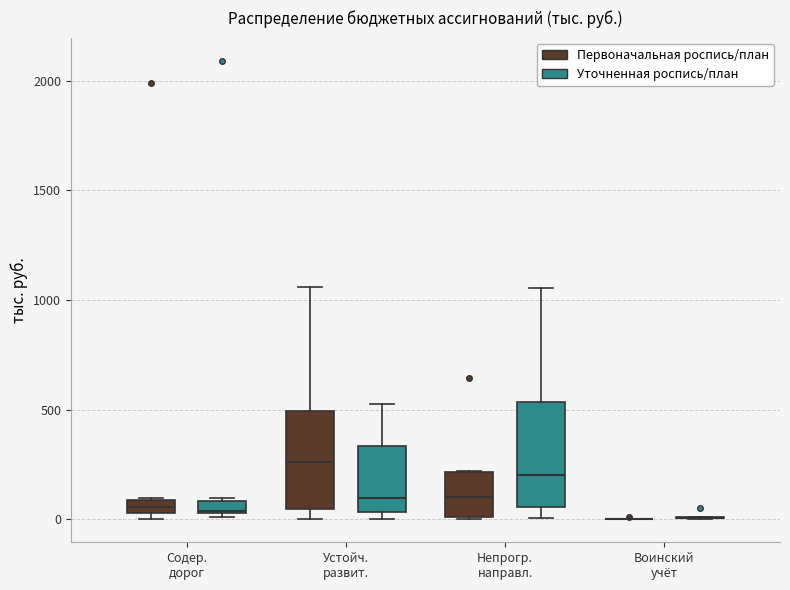

Where is the lower edge of the box for Содер. дорог (Уточненная роспись/план) on the y-axis? The values are not printed on the chart, so give them approximately, as read against the axis.

50